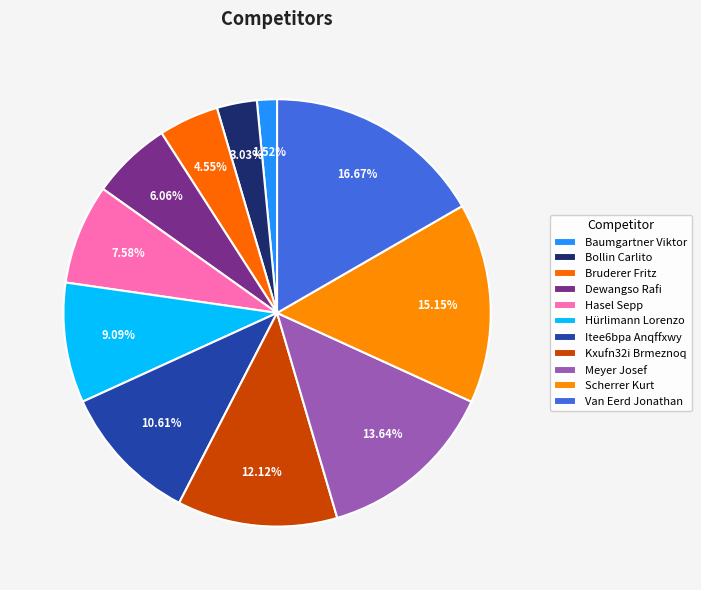

To the nearest percent, what percentage of the pie is Kxufn32i Brmeznoq?

12%